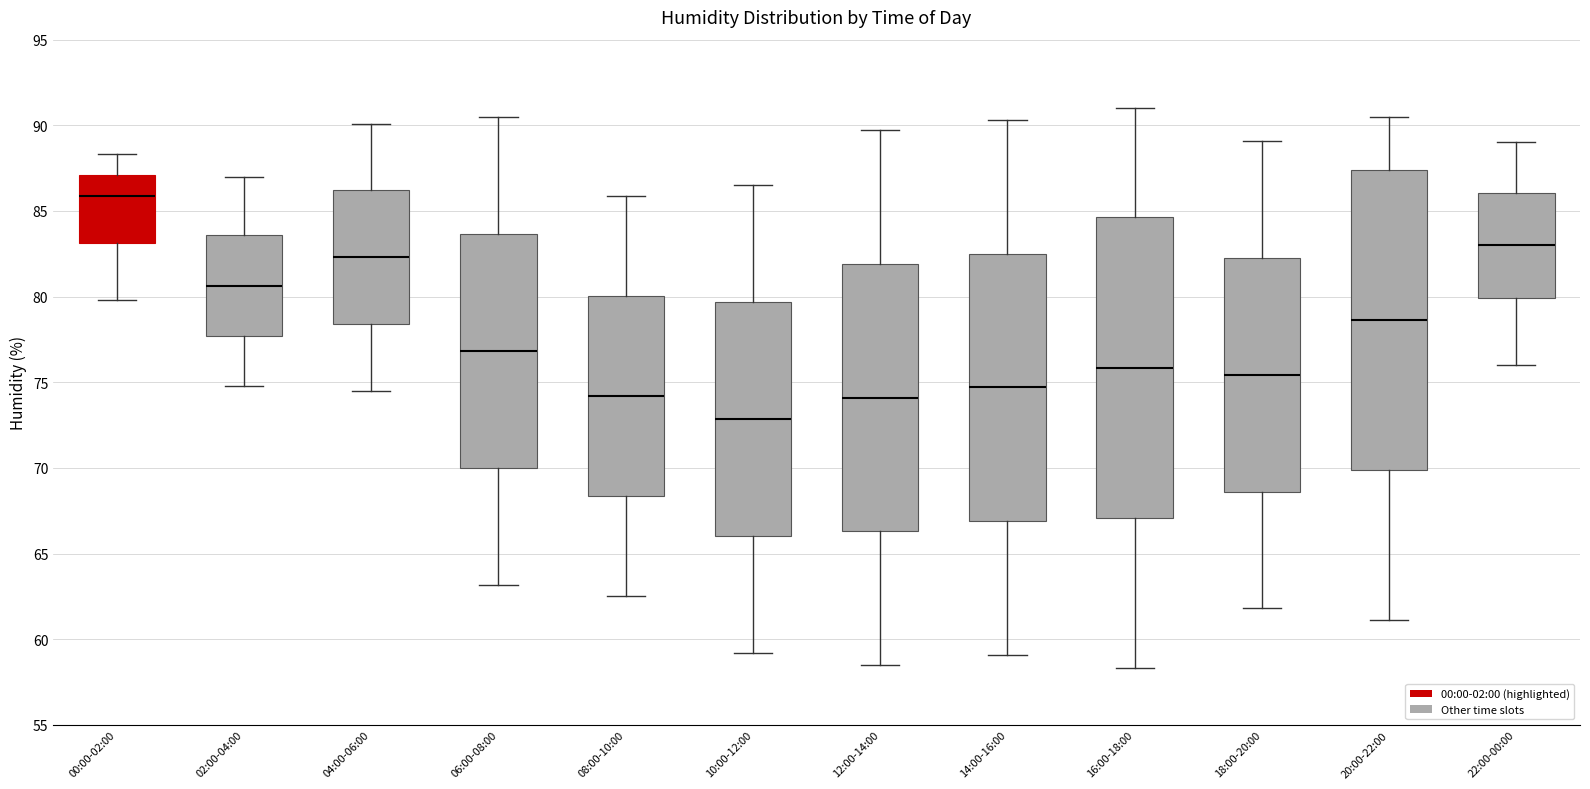

Which box has the lowest median line?

10:00-12:00